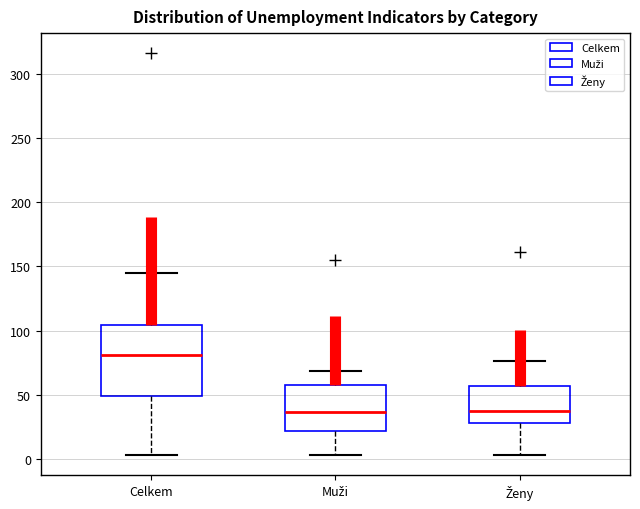

Comparing the boxes themselves (not the whiskers), which one is the tallest?

Celkem